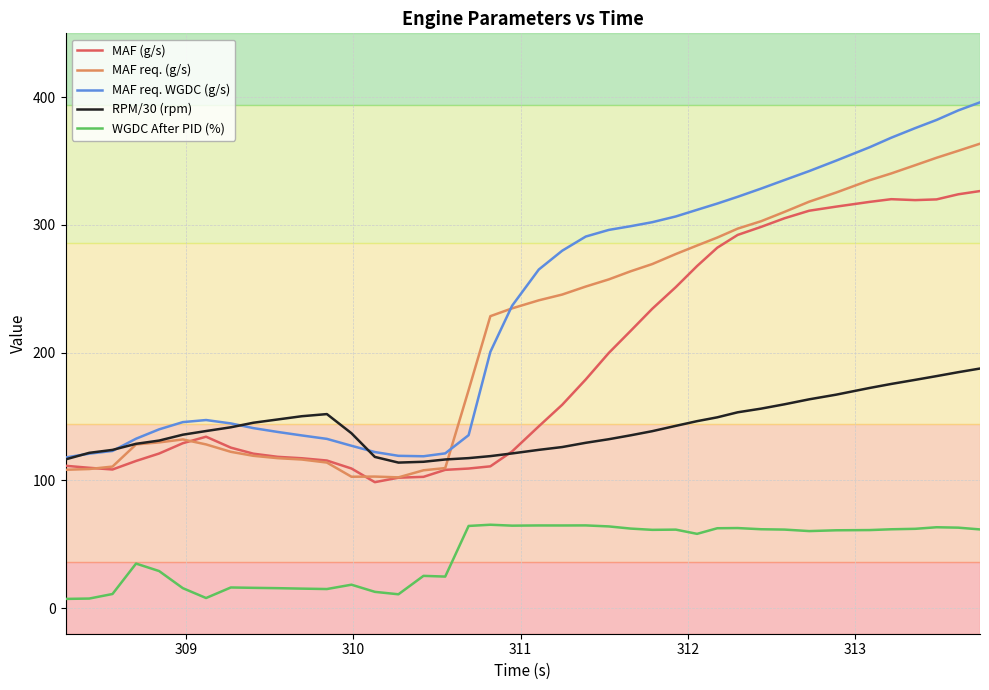

Which series has the largest range (max minus min)?

MAF req. WGDC (g/s)